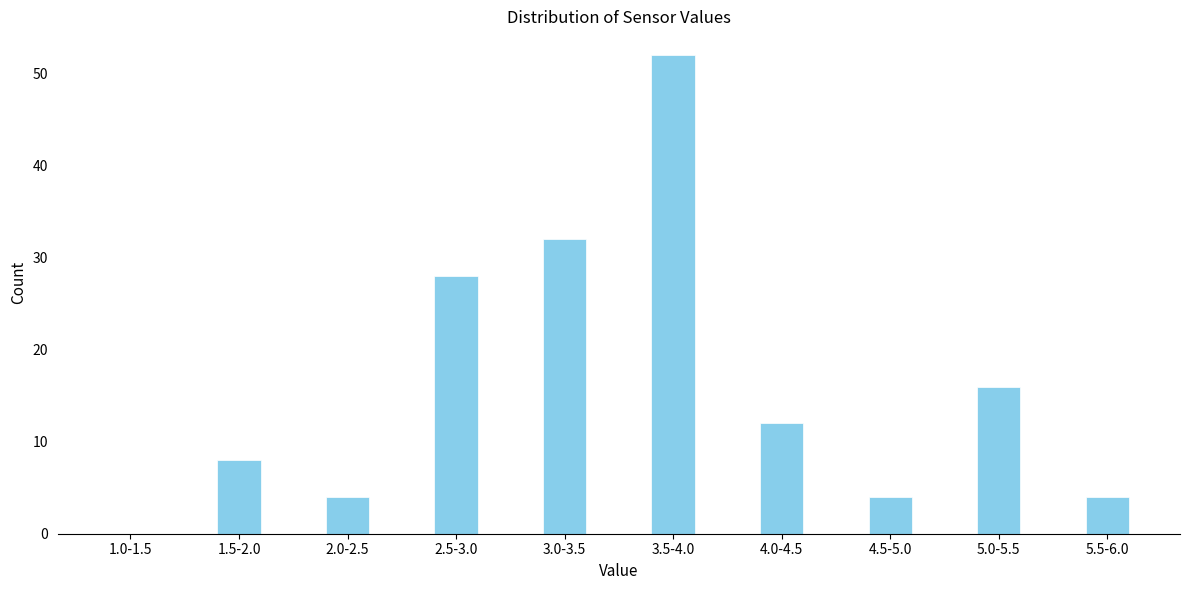

Reading right to left, what are all the values shown in this chart?

5.5-6.0=4	5.0-5.5=16	4.5-5.0=4	4.0-4.5=12	3.5-4.0=52	3.0-3.5=32	2.5-3.0=28	2.0-2.5=4	1.5-2.0=8	1.0-1.5=0